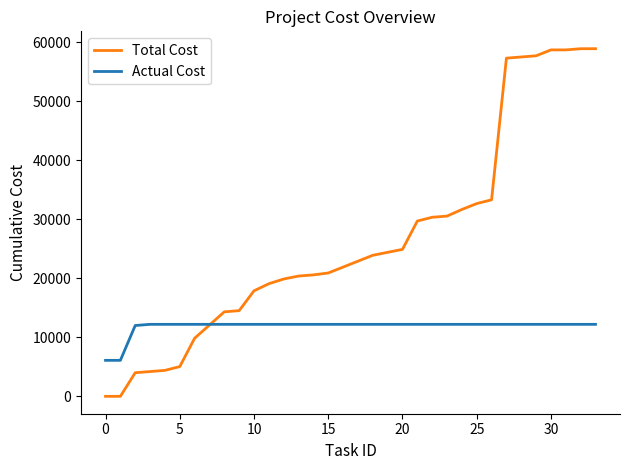

Which series has the widest spread of values?

Total Cost